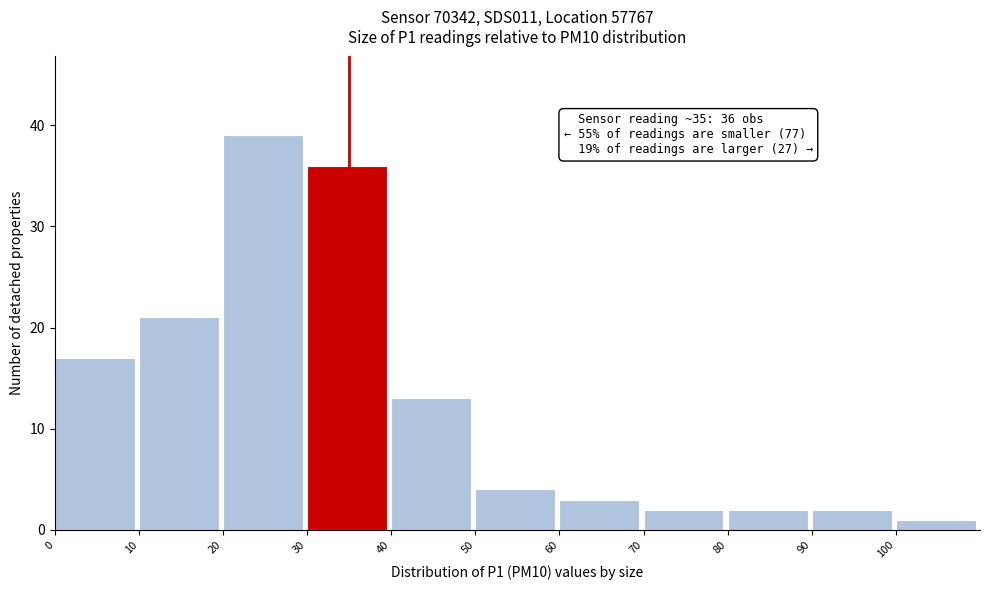

Over which range of the x-axis is the bar tallest?

20 to 30